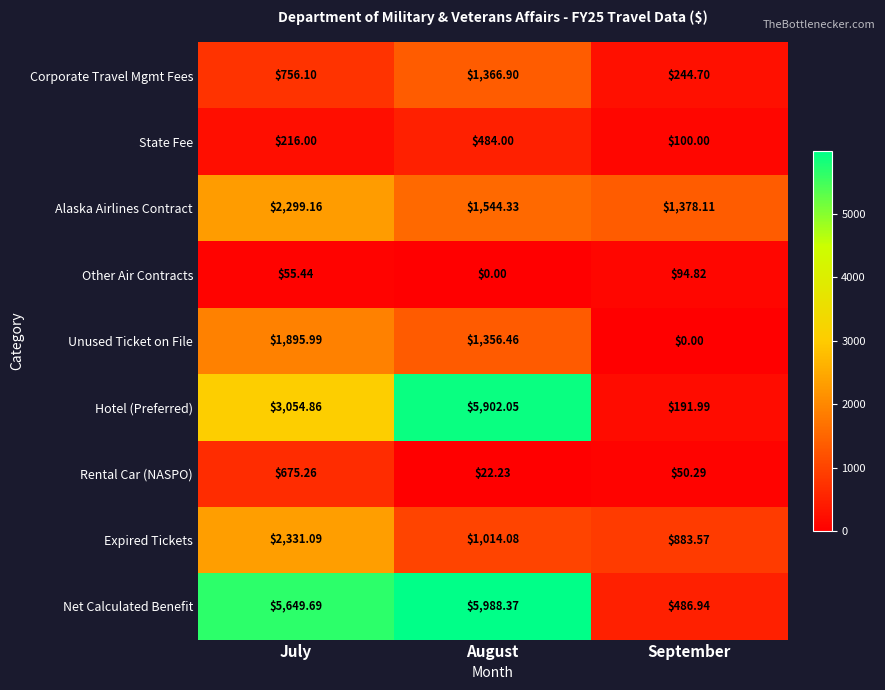

List the labels in order of Expired Tickets value, largest first.

July, August, September